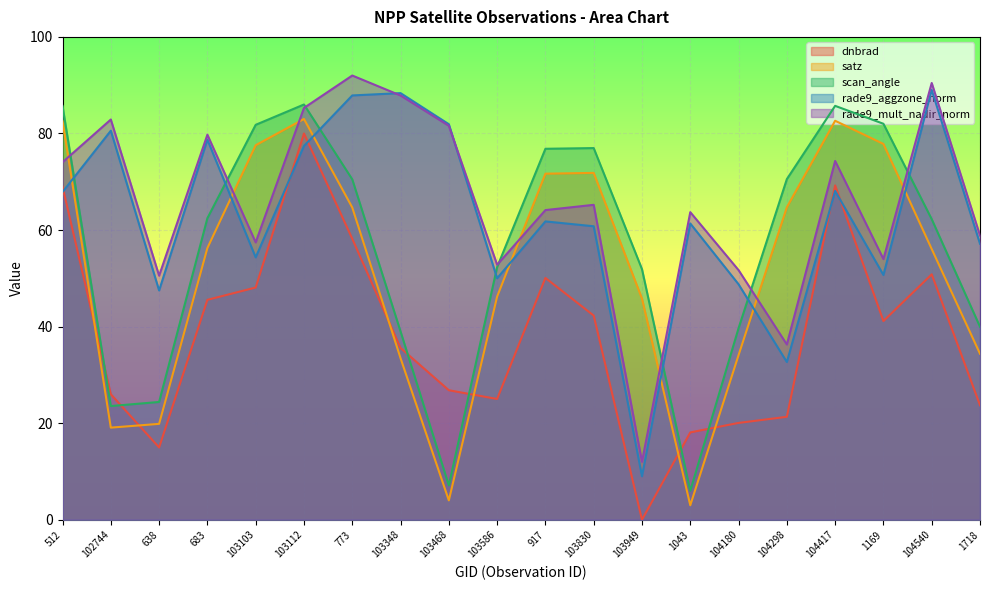

Which series has the widest spread of values?

satz